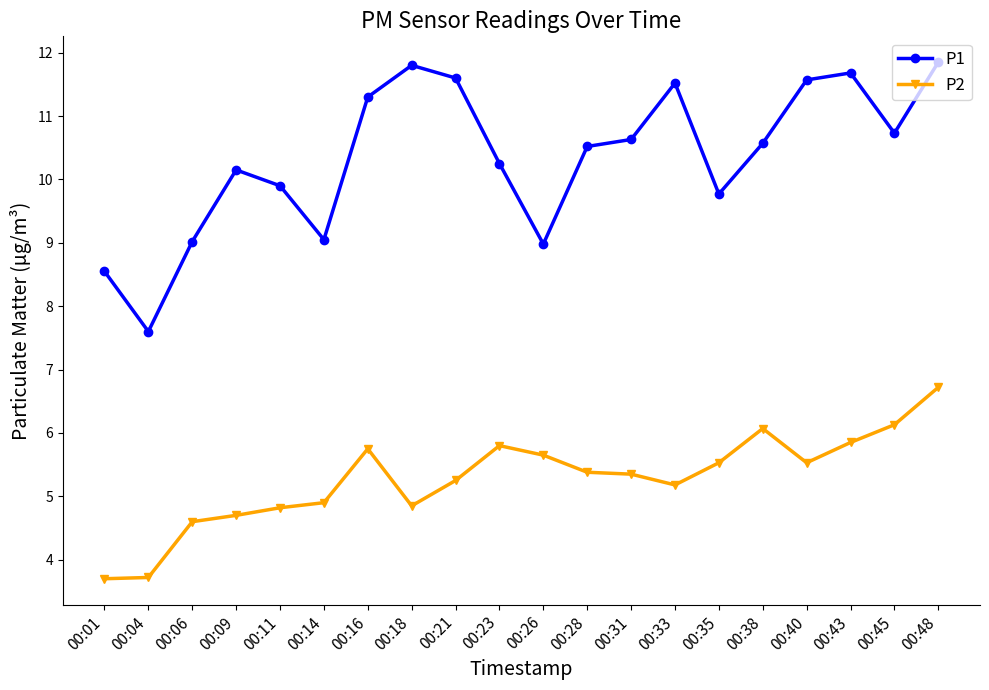

Which series has the widest spread of values?

P1